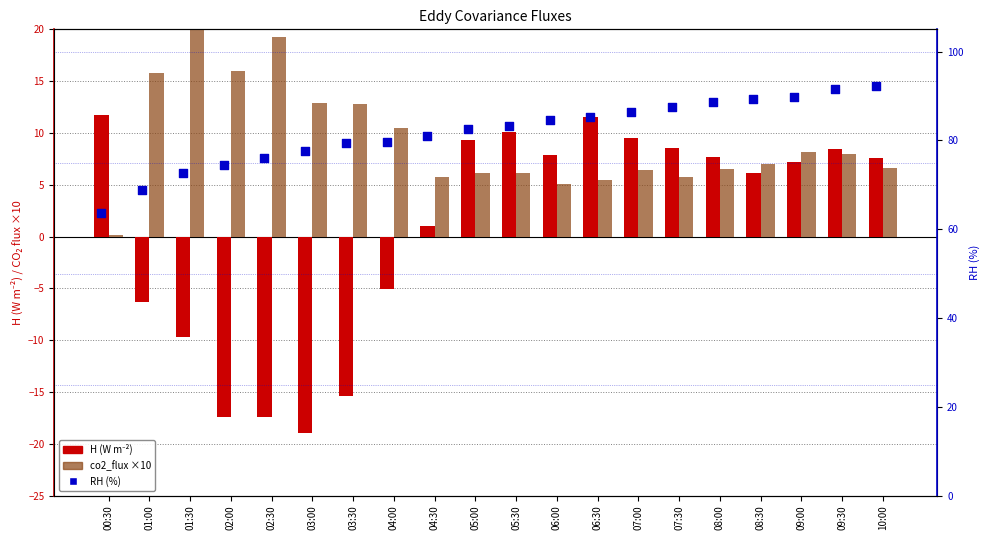

Which series has the largest total across all categories?

RH (%)